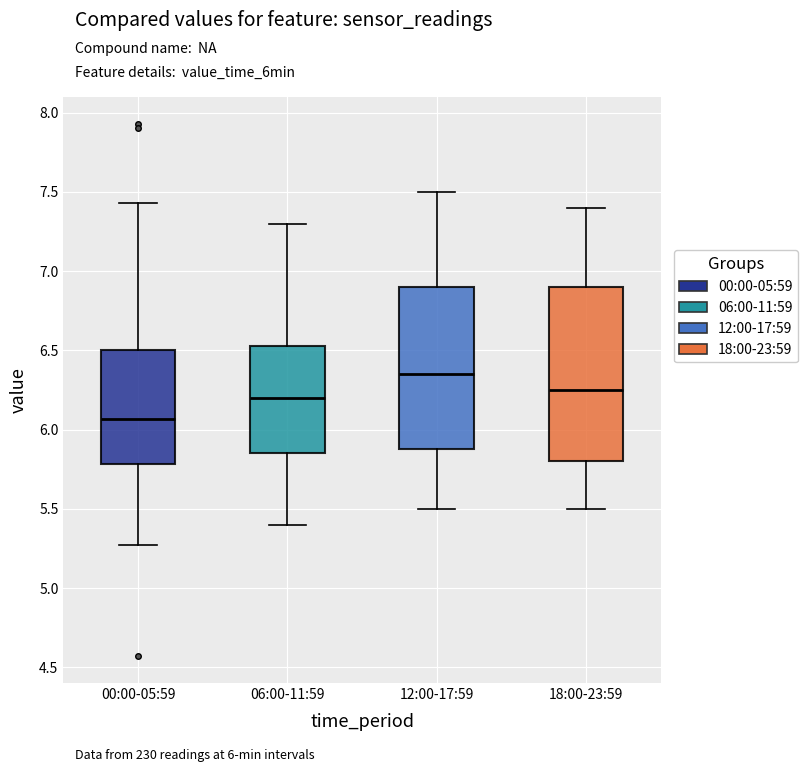

Which box has the lowest median line?

00:00-05:59